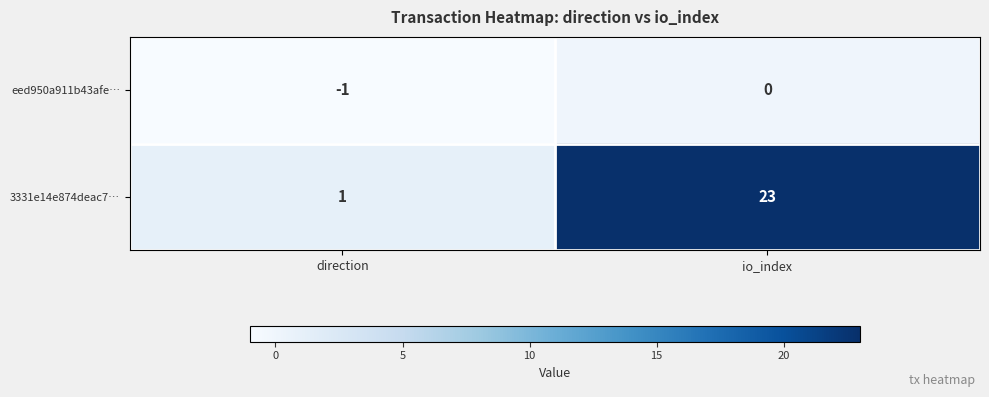

At how many categories does at least one series exceed 0?

2